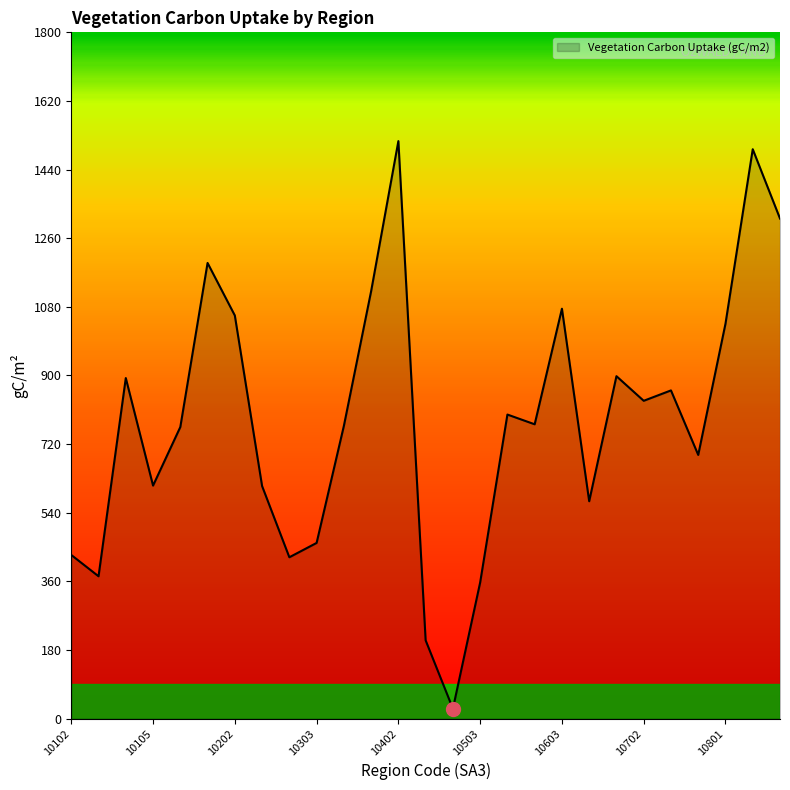

What is the maximum value shown in the chart?

1514.7